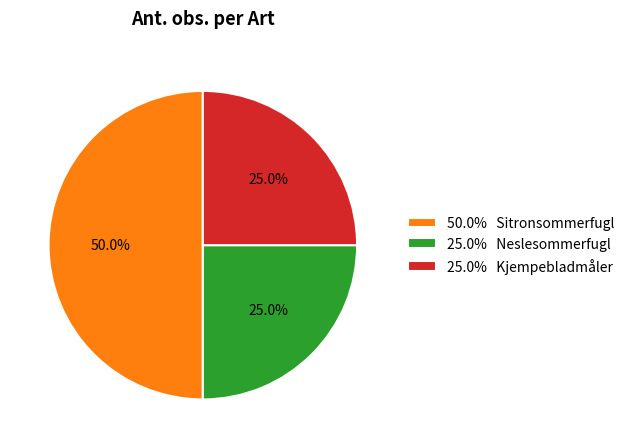

What is the ratio of the value at 25.0% Kjempebladmåler to the value at 50.0% Sitronsommerfugl?

0.5